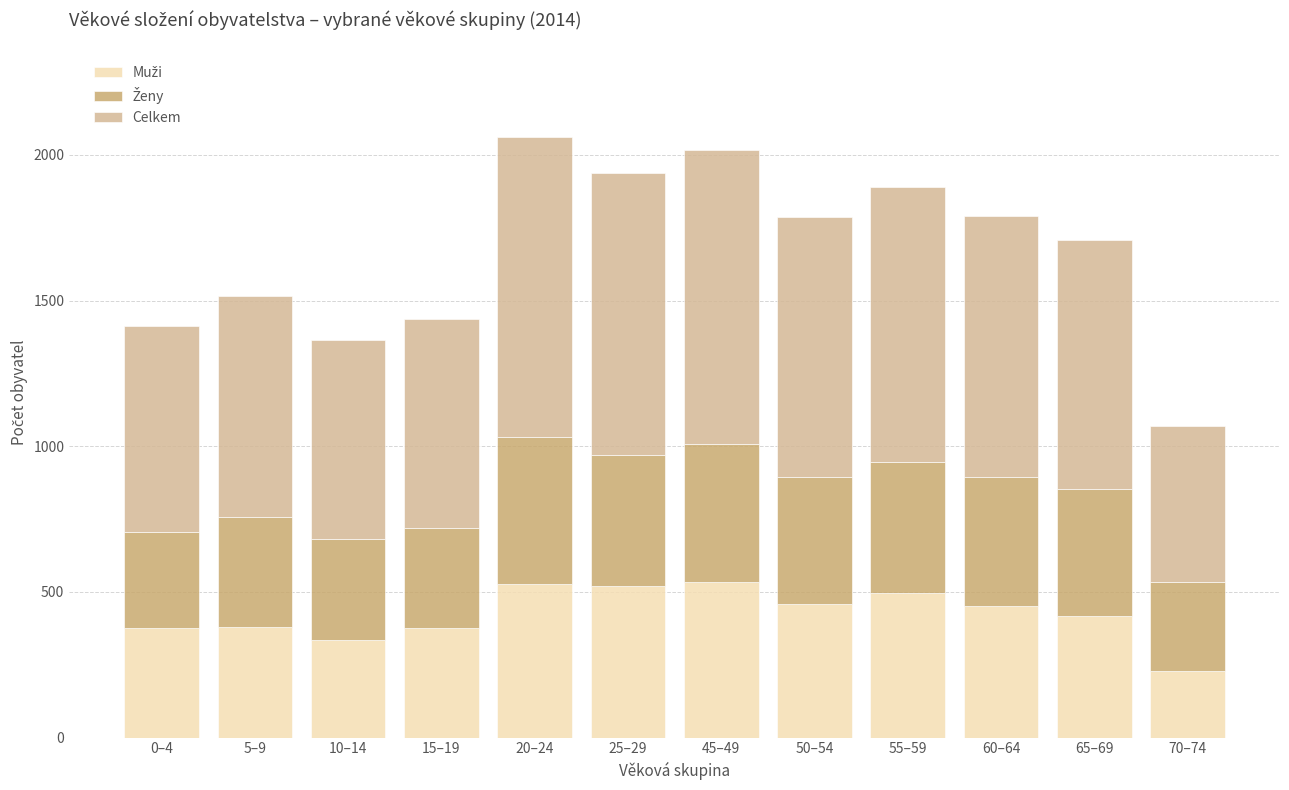

What is the total value across all series at 45–49?

2016